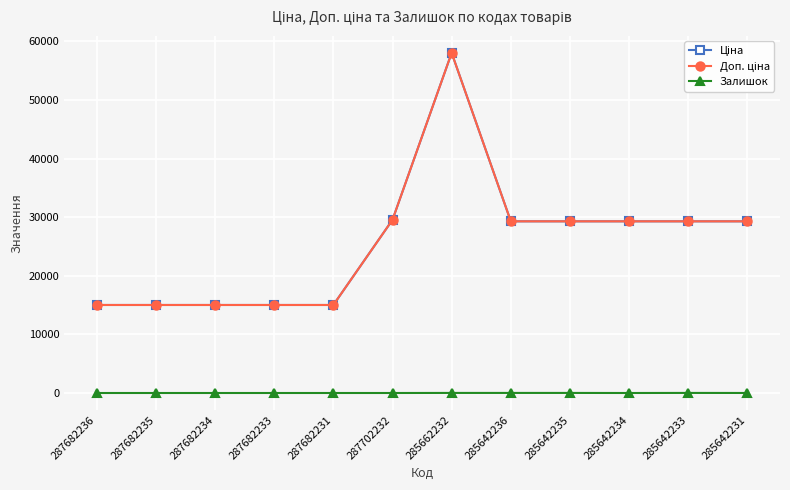

Which category has the lowest value across all series?

287682236